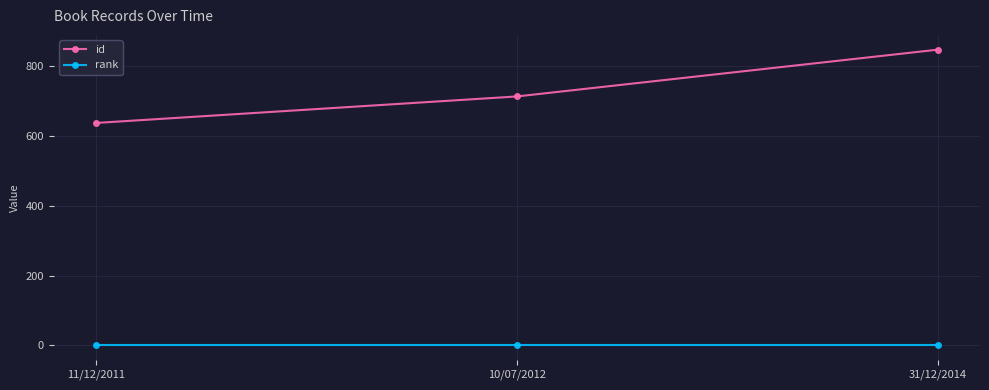

What is the smallest value displayed?

1